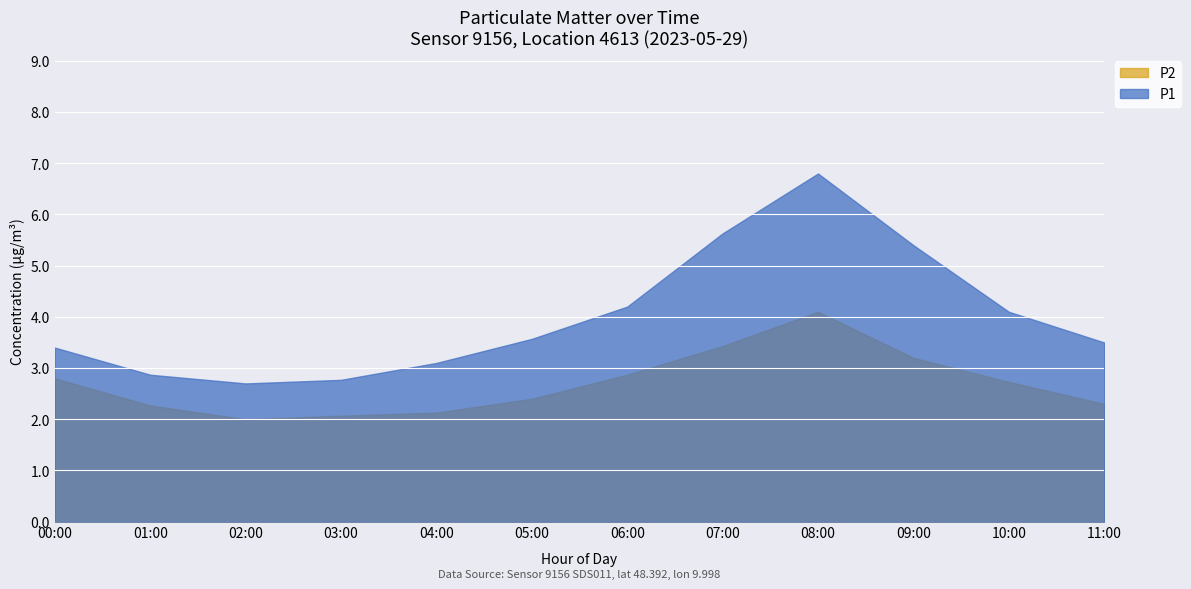

What is the average value of the P1 series?

4.0